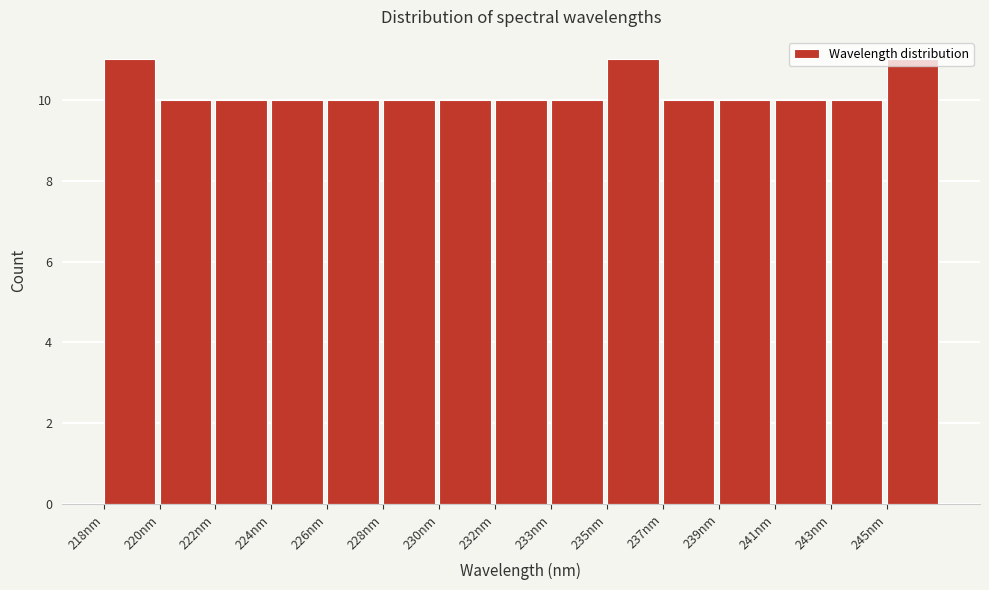

The chart shows a value of 10 at 232nm. True or false?

True